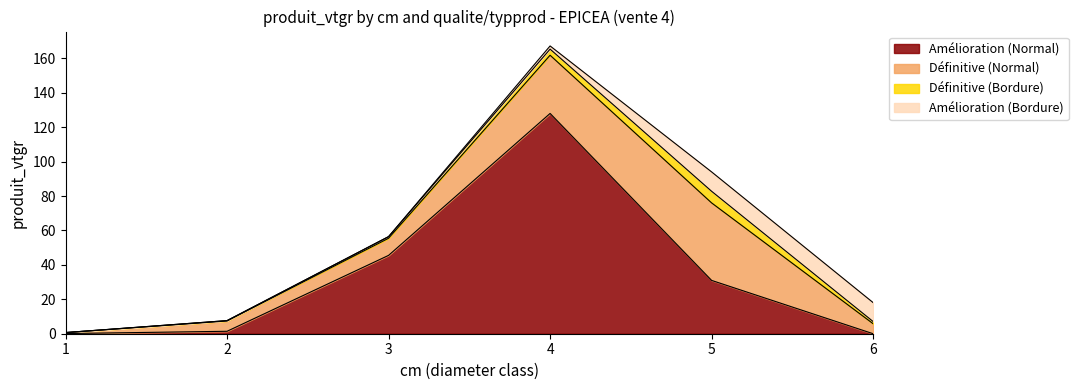

Reading left to right, list all the values displayed in this chart.

DEFINITIVE: 1=0.6	2=6.0	3=10.0	4=33.8	5=45.0	6=5.8
AMELIORATION: 1=0.1	2=1.4	3=45.5	4=128.0	5=31.0	6=0.0
BORDURE_DEFINITIVE: 1=0.0	2=0.2	3=0.9	4=3.5	5=6.7	6=1.3
BORDURE_AMELIORATION: 1=0.0	2=0.0	3=0.0	4=1.8	5=11.3	6=11.0